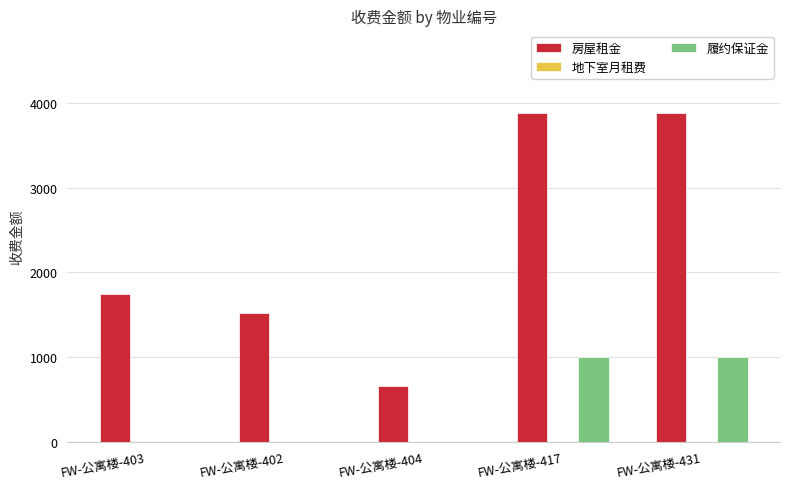

How many categories are shown in the chart?

5